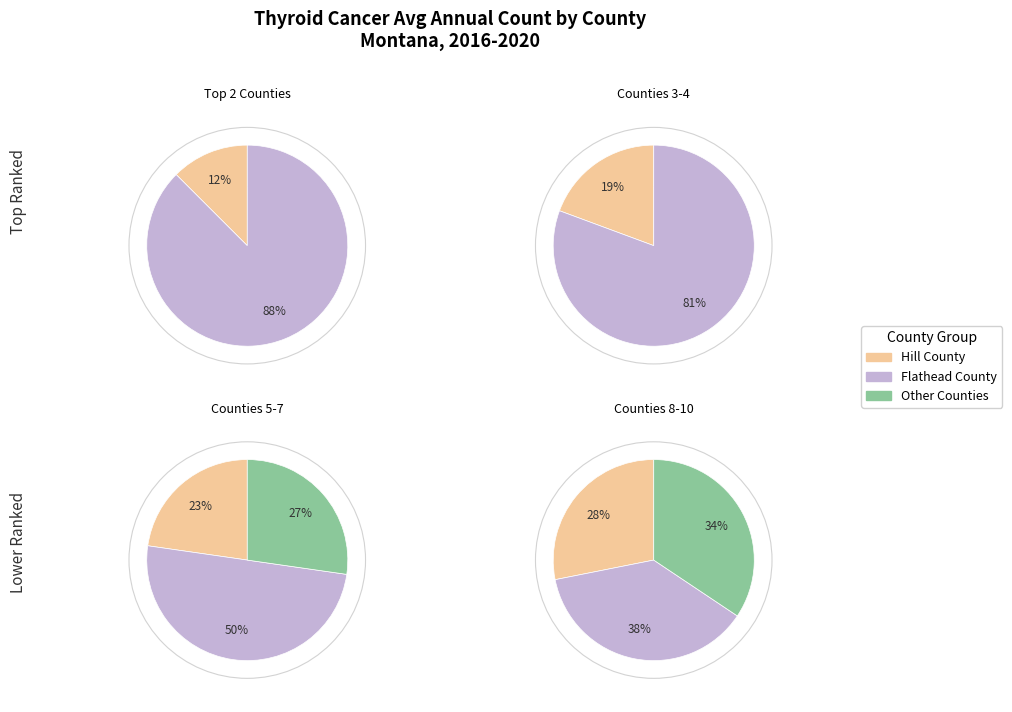

Does any single category account for the majority?

No